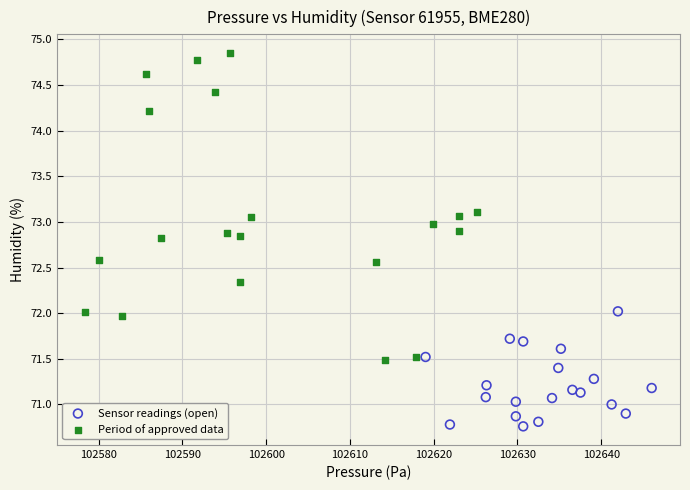

Which series reaches the maximum Y coordinate?

Period of approved data